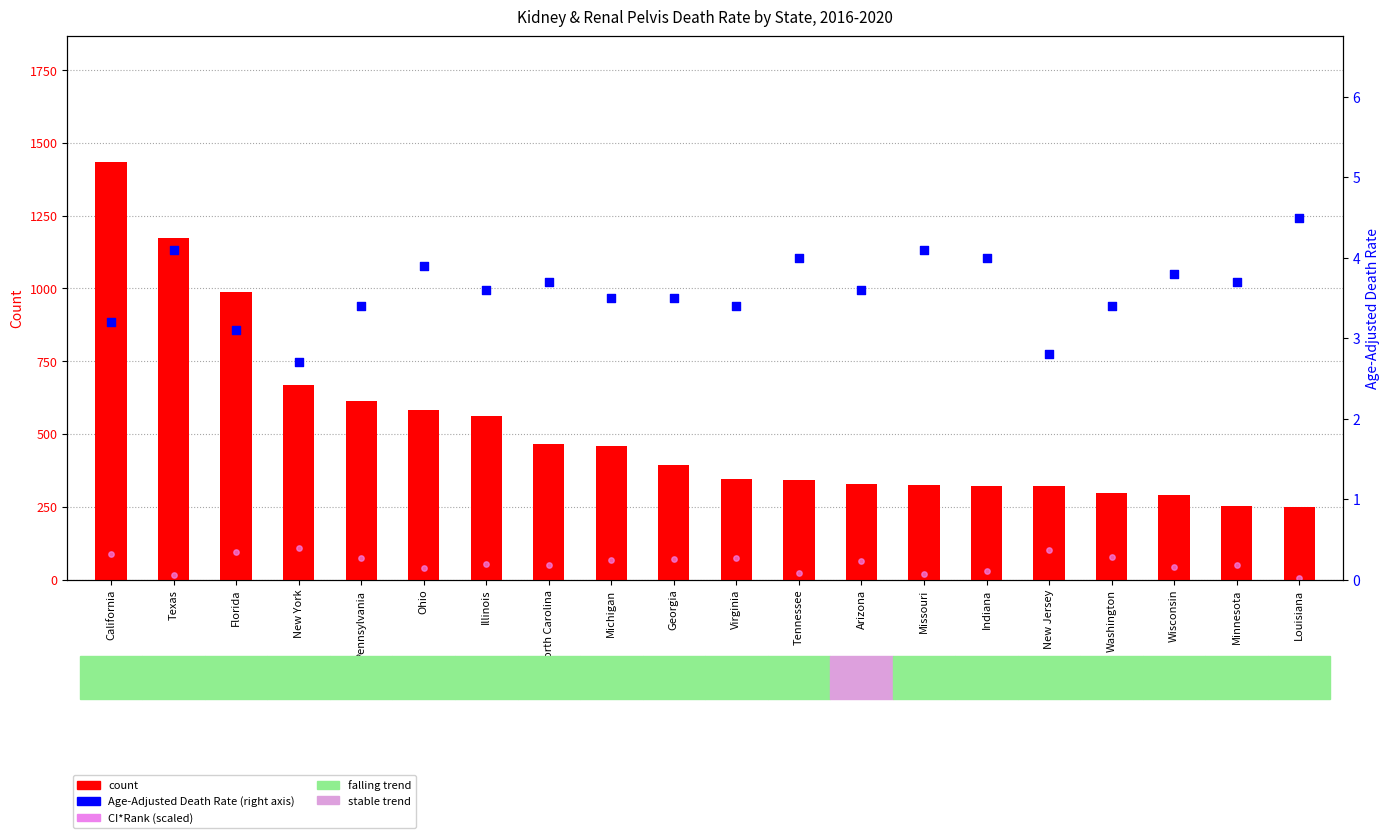

Which series contains the highest Y value?

count